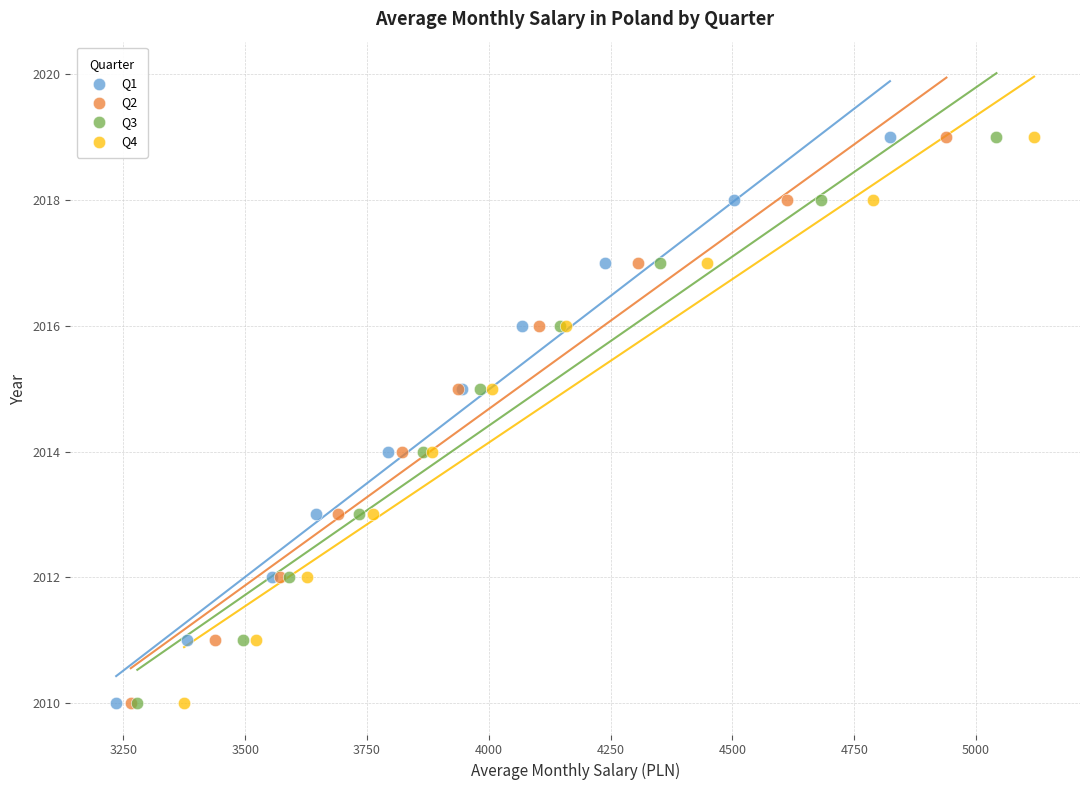

What are all the series names shown in the legend?

Q1, Q2, Q3, Q4